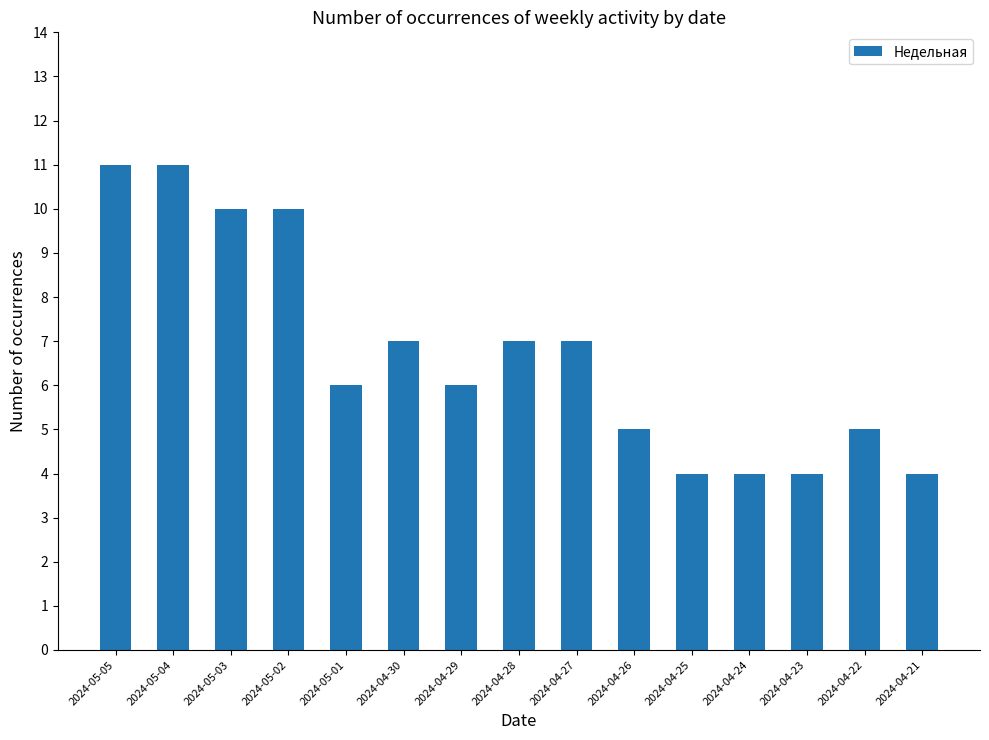

The value at 2024-04-24 is 4. True or false?

True